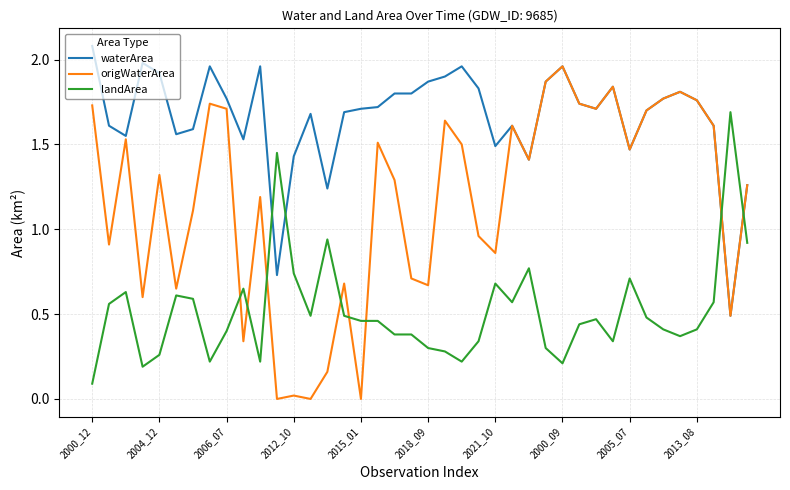

How many lines are shown in the chart?

3